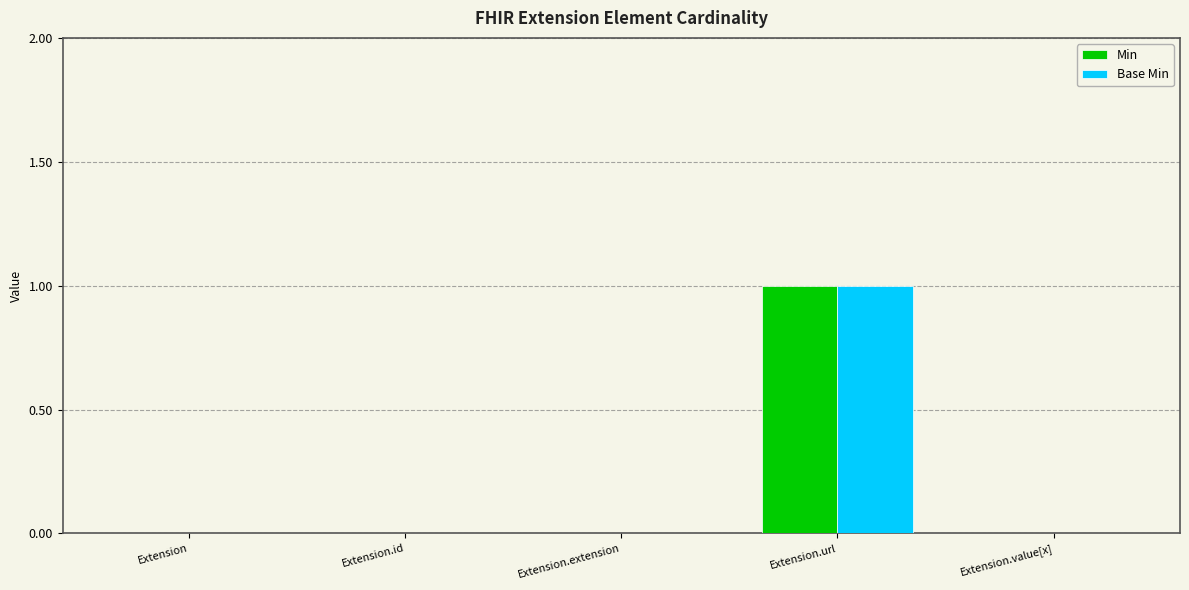

True or false: Base Min has a value of -1 at Extension.id.

False